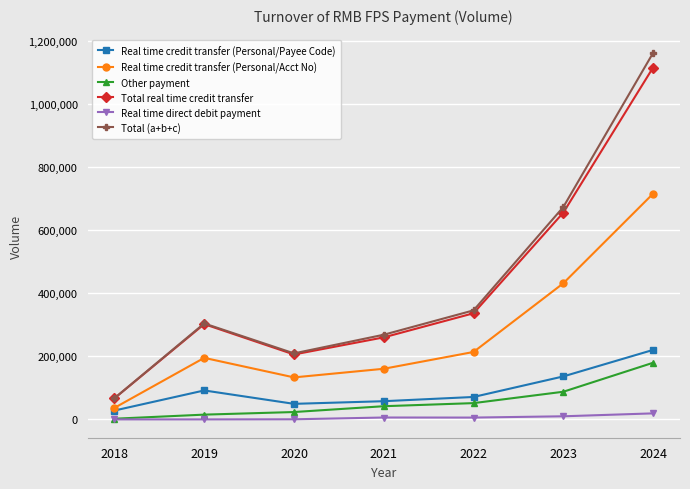

What are all the series names shown in the legend?

Real time credit transfer (Personal/Payee Code), Real time credit transfer (Personal/Acct No), Other payment, Total real time credit transfer, Real time direct debit payment, Total (a+b+c)